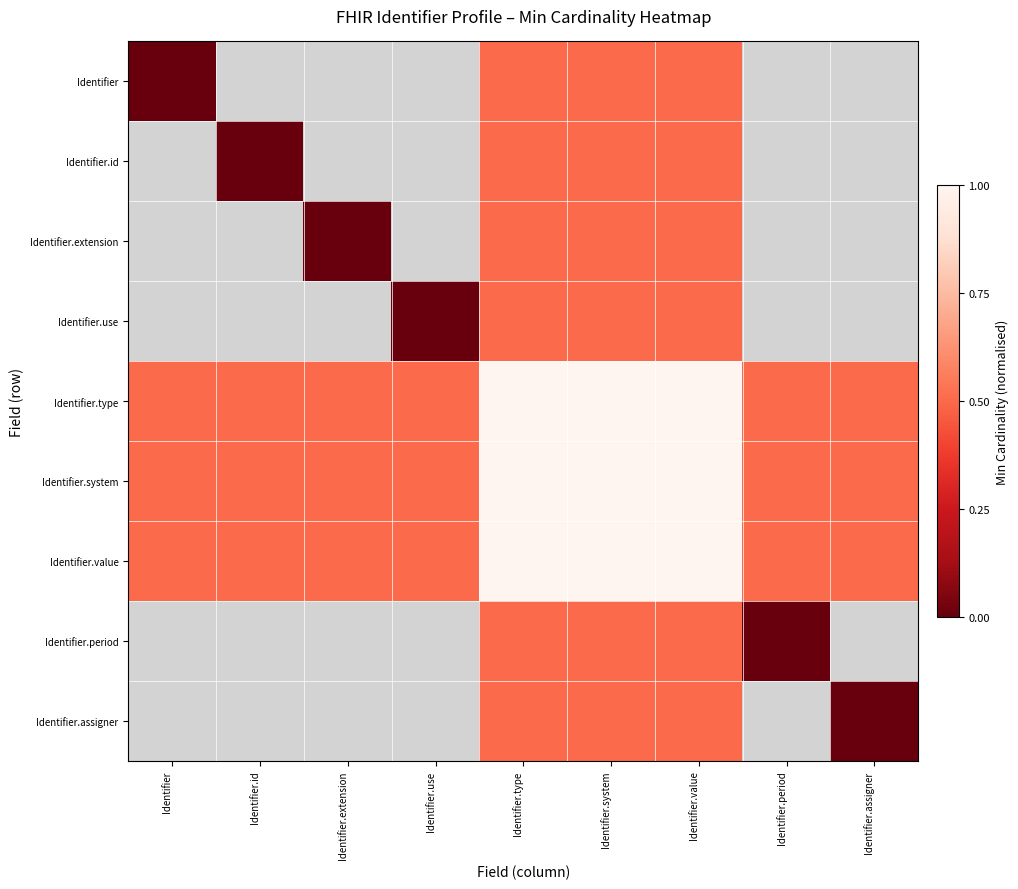

What is the difference between the Identifier.value values at Identifier.value and Identifier.extension?

0.5